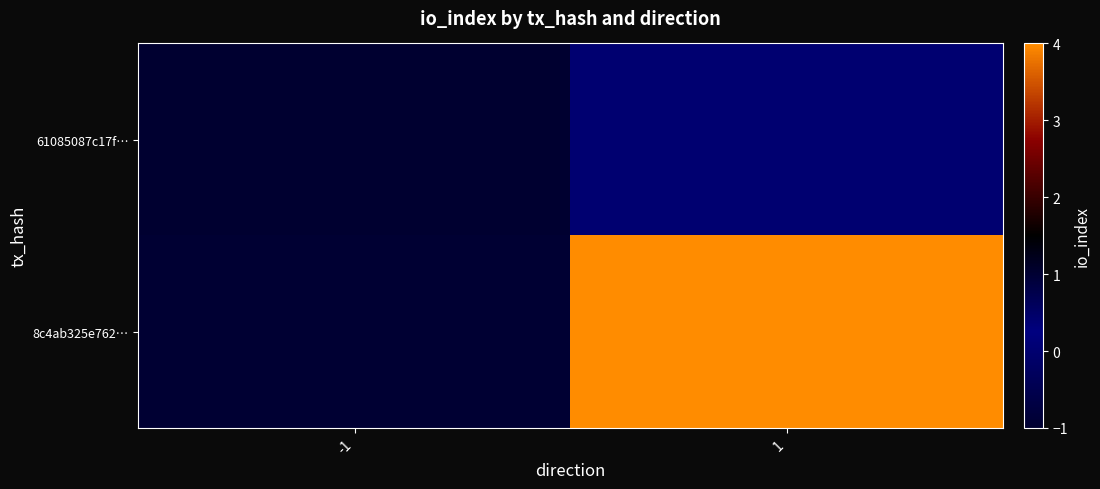

Which has a higher value, 1 or -1?

1